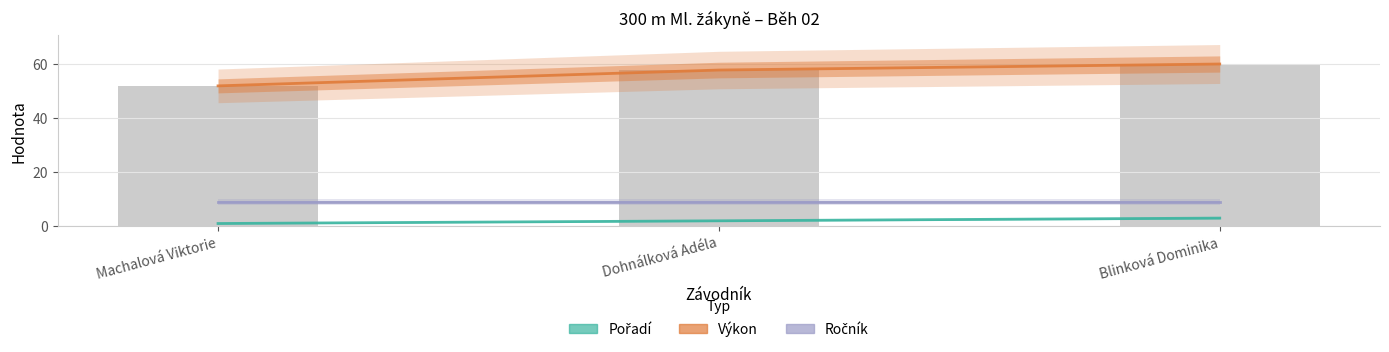

Reading left to right, what are all the values shown in this chart?

Pořadí: 1.0	2.0	3.0
Výkon: 51.8	57.7	59.9
Ročník: 9.0	9.0	9.0